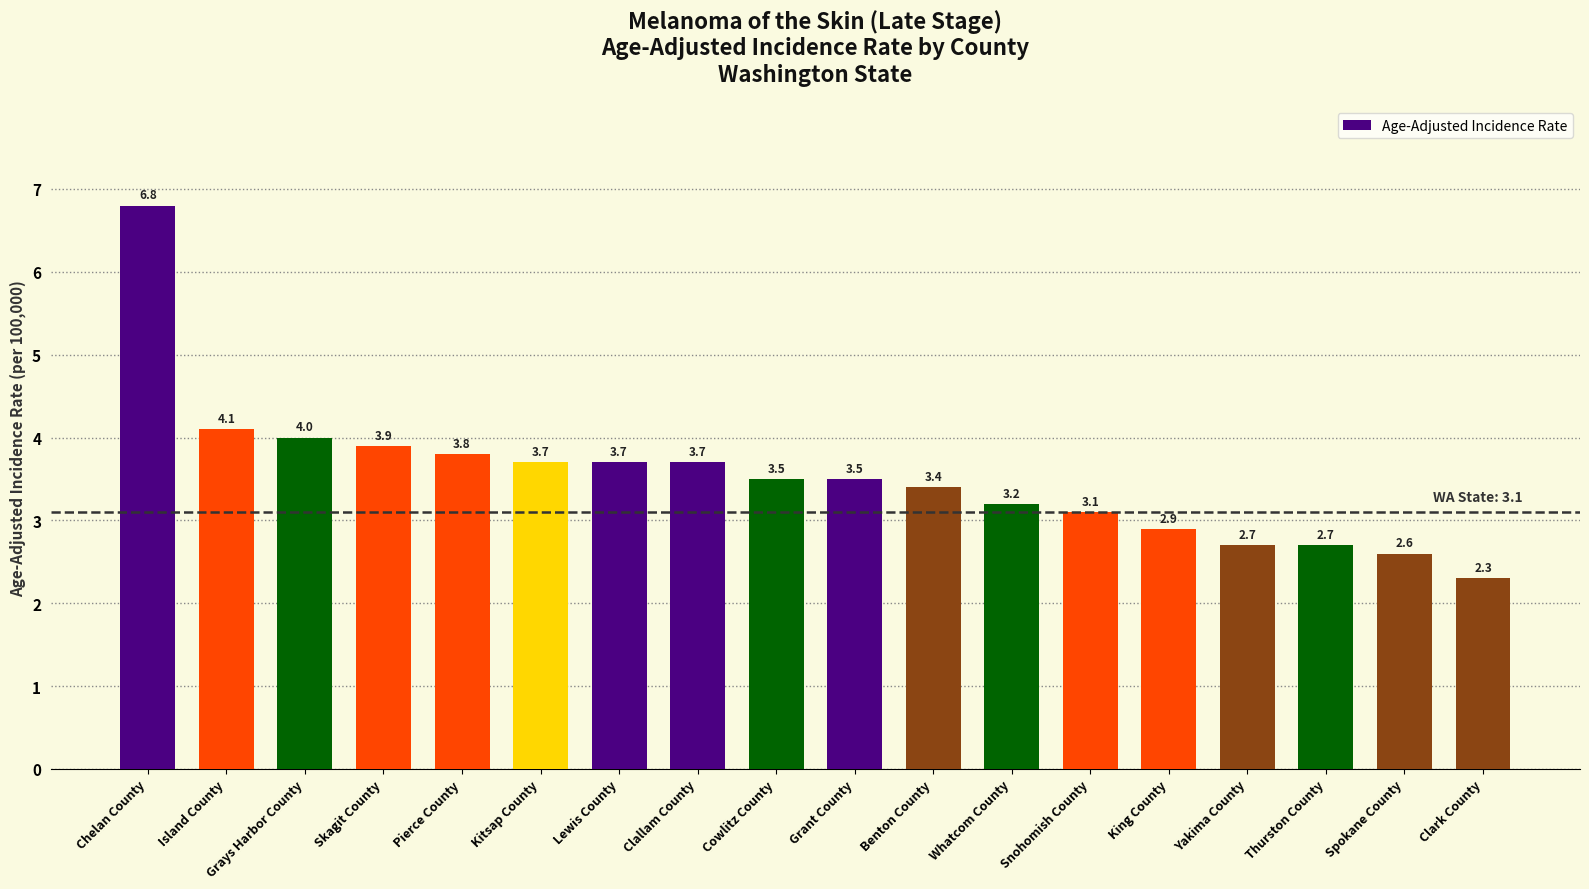

What is the difference between the values at Clark County and Kitsap County?

1.4